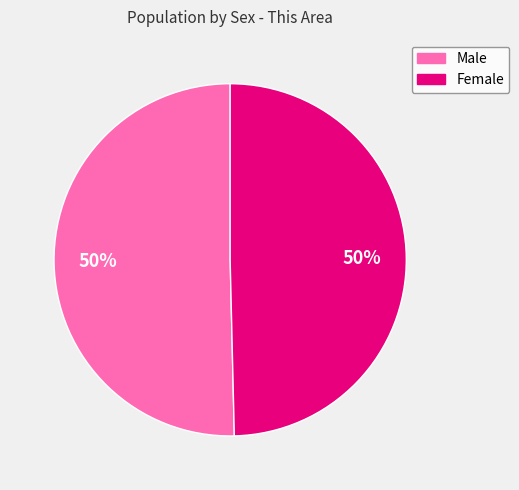

The Female slice represents 50% of the pie. True or false?

True